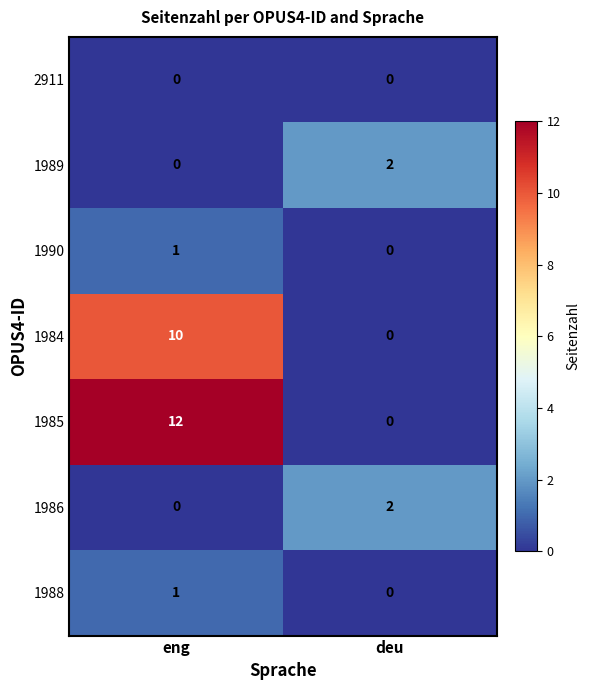

What is the average value of the 1984 series?

5